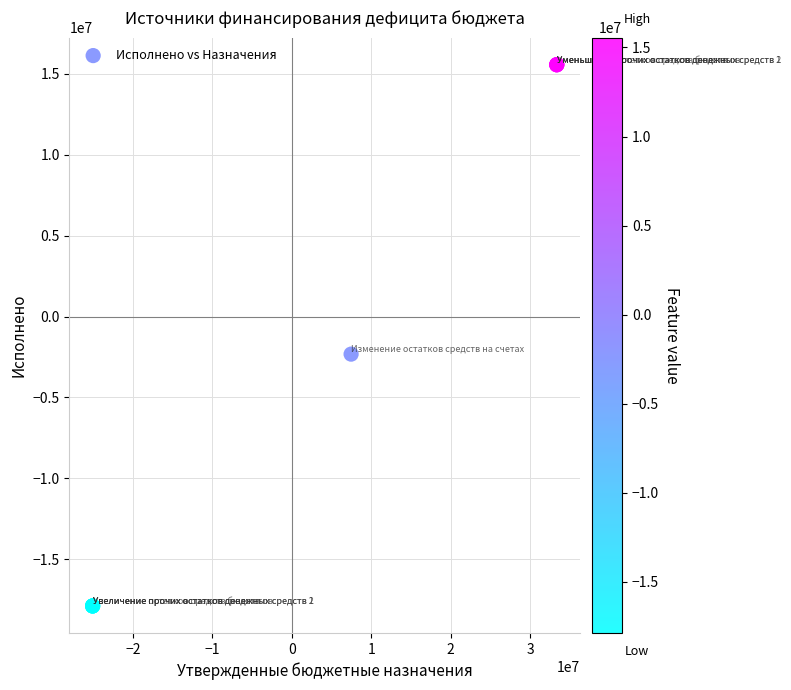

What Y value in the scatter plot is closest to -1161380?

-2322760